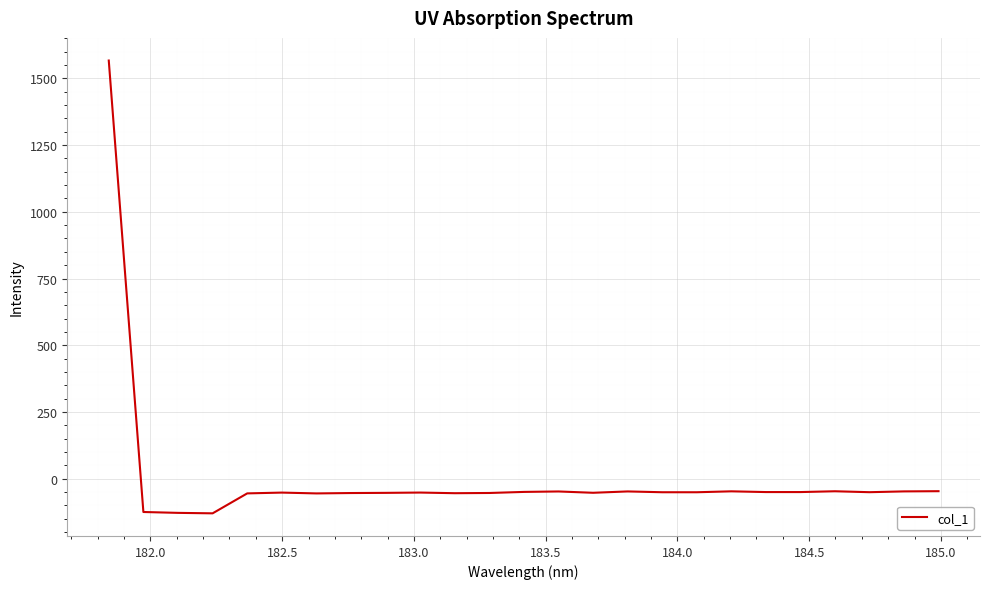

What is the maximum value shown in the chart?

1566.3